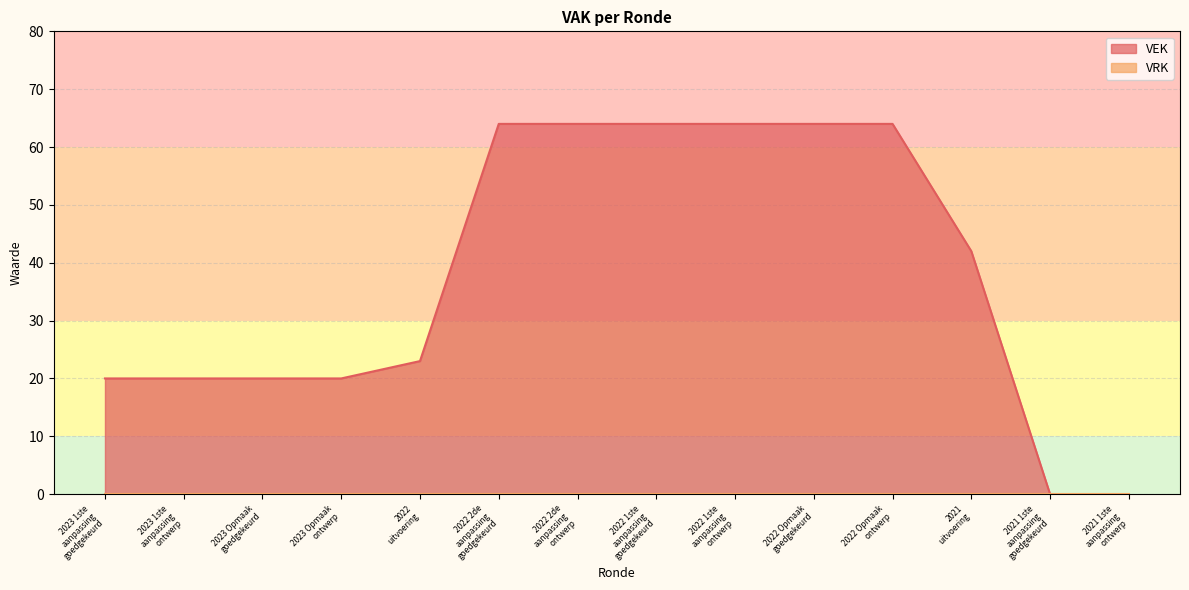

What is the average value?

38